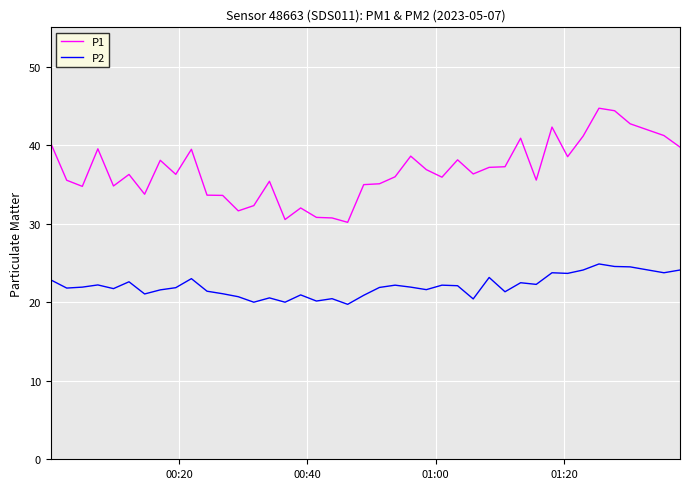

Which series has the widest spread of values?

P1